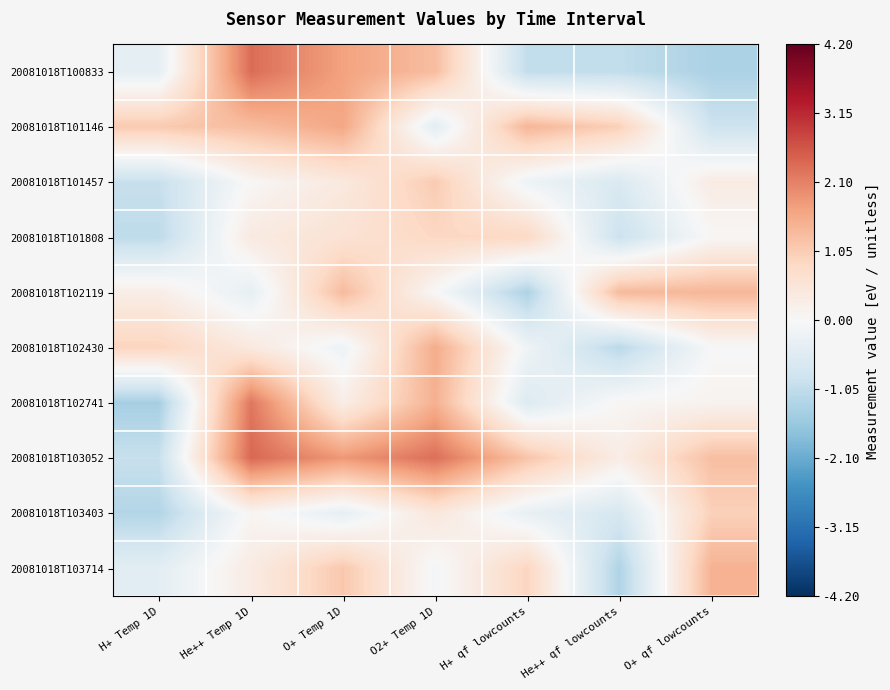

Which series changed the most between He++ qf lowcounts and O+ qf lowcounts?

20081018T103714